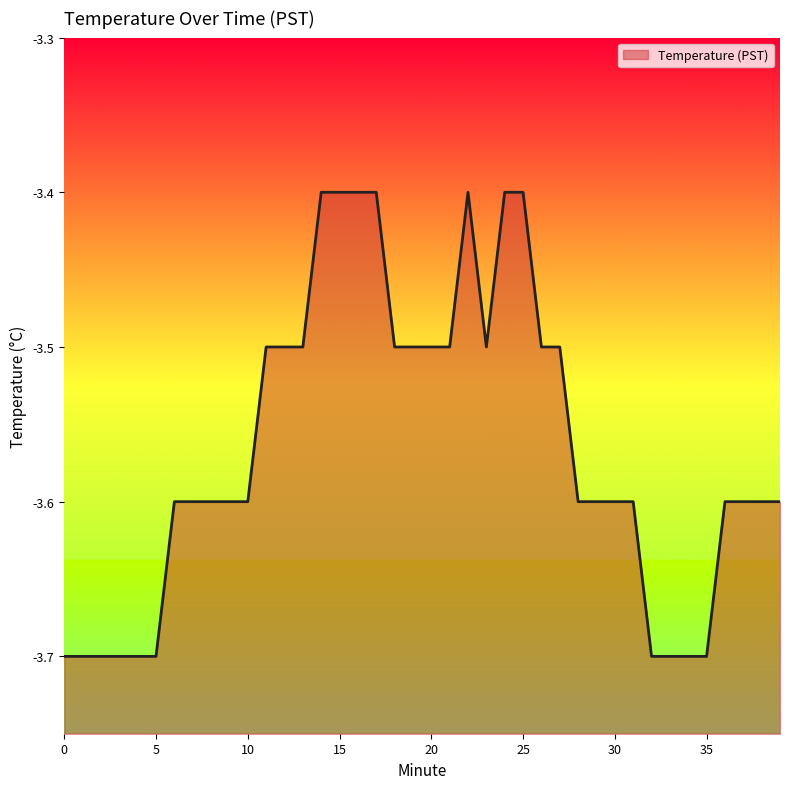

What is the sum of the values at 13 and 37?

-7.1